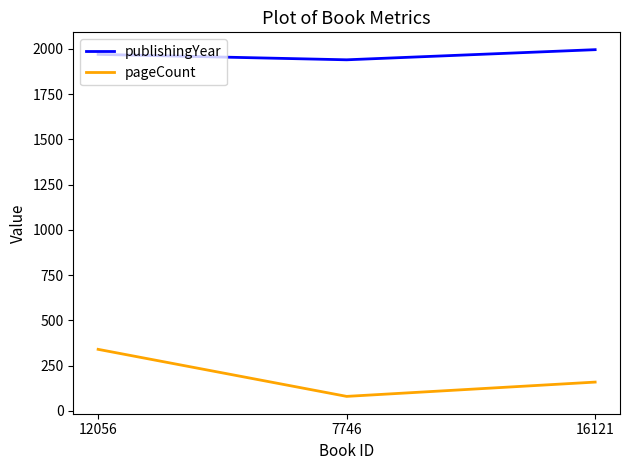

At how many categories does at least one series exceed 360?

3